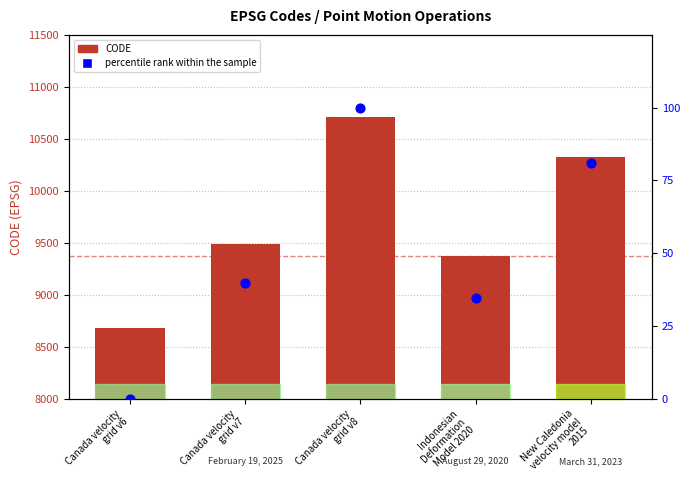

At which category is the sum across all series the highest?

Canada velocity
grid v8